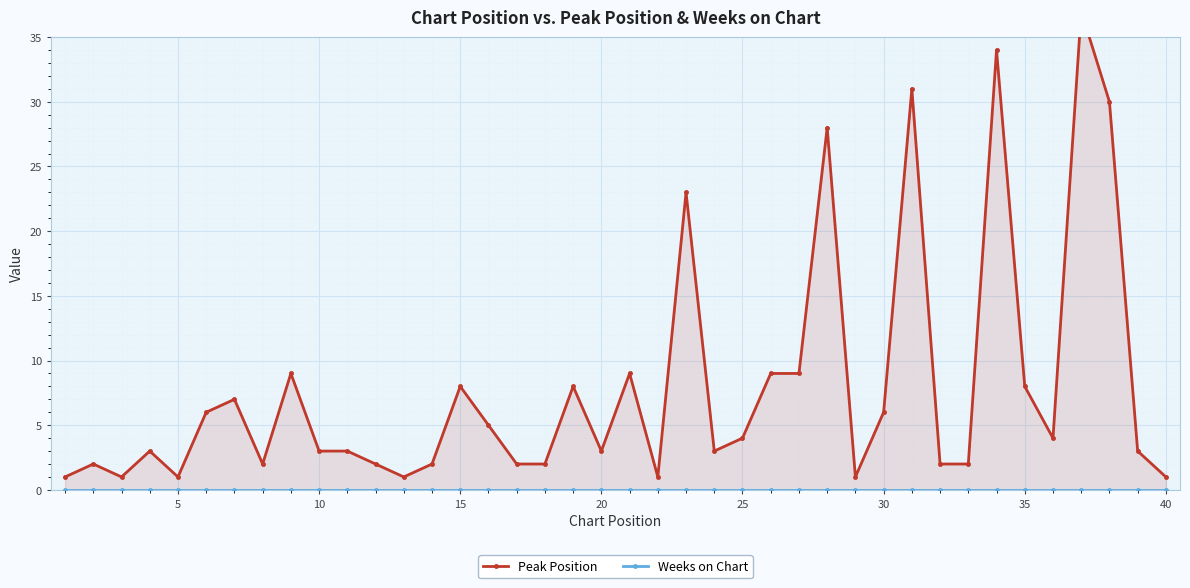

How many series are shown in this chart?

2